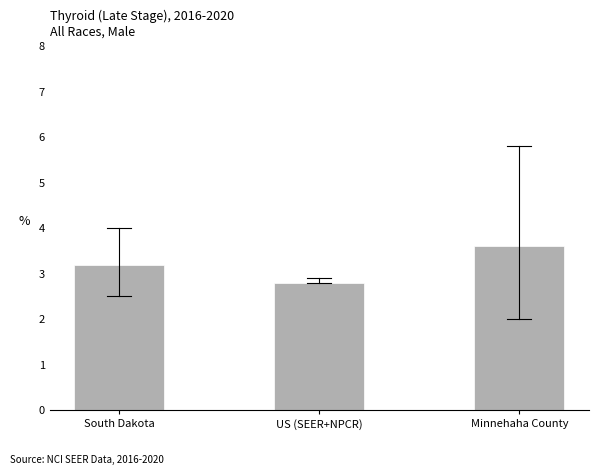

Reading left to right, transcribe all the data shown in this chart.

South Dakota=3.2	US (SEER+NPCR)=2.8	Minnehaha County=3.6